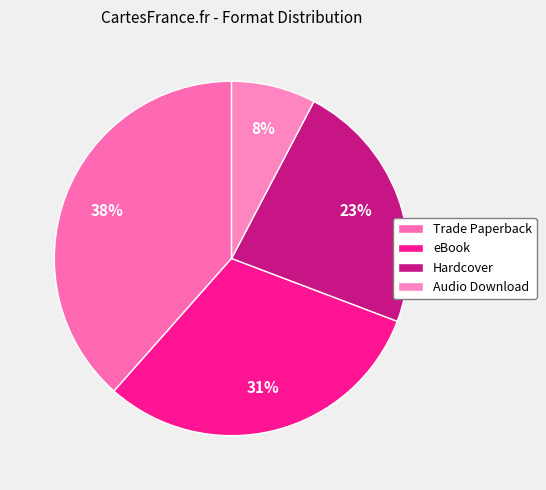

How many segments does this pie chart have?

4